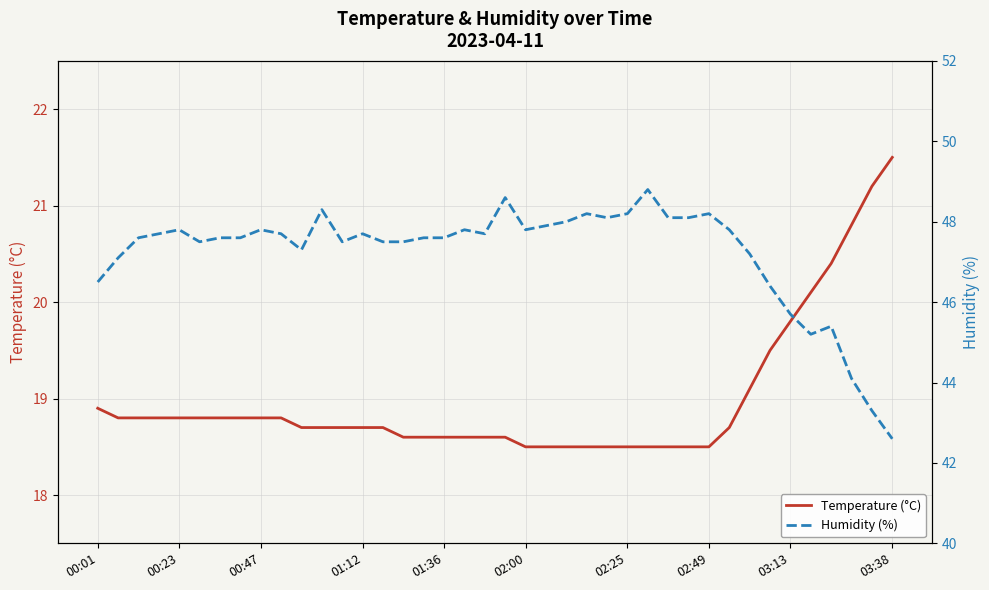

What is the difference between the maximum and minimum values in the Temperature (°C) series?

3.0